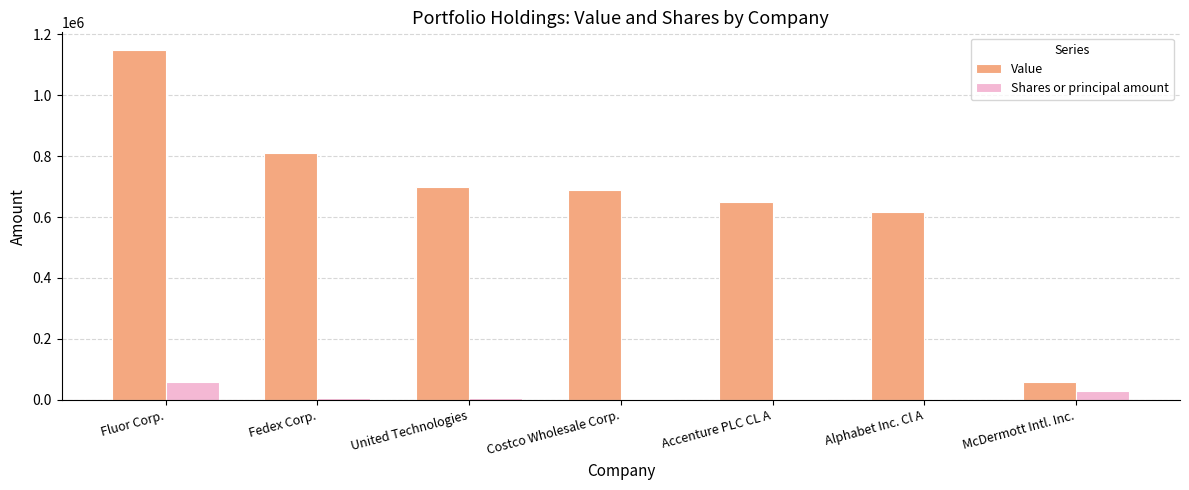

Which series has the largest total across all categories?

Value